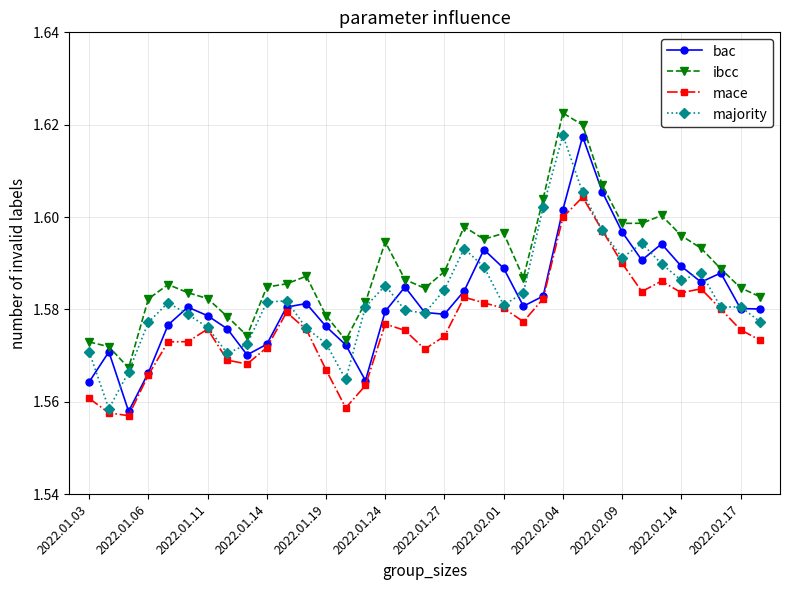

Does the chart display data point markers on the line(s)?

Yes